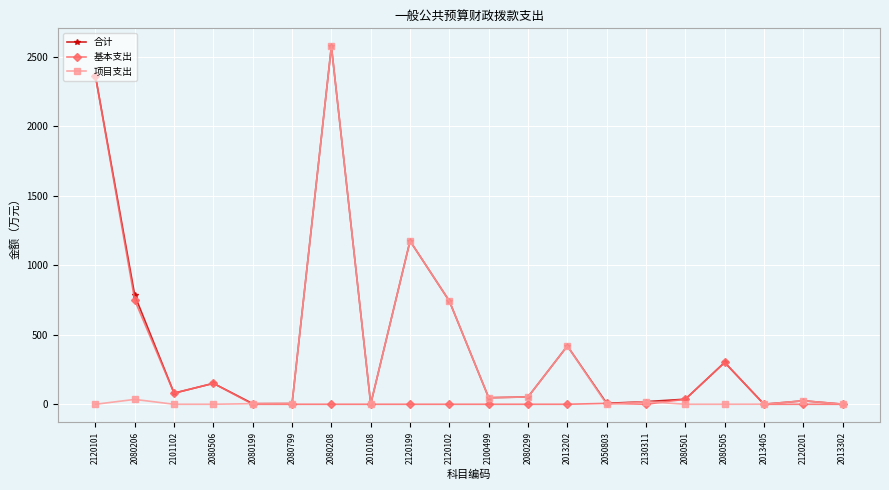

In 合计, how many points are higher than both neighbors (excluding endpoints)?

6